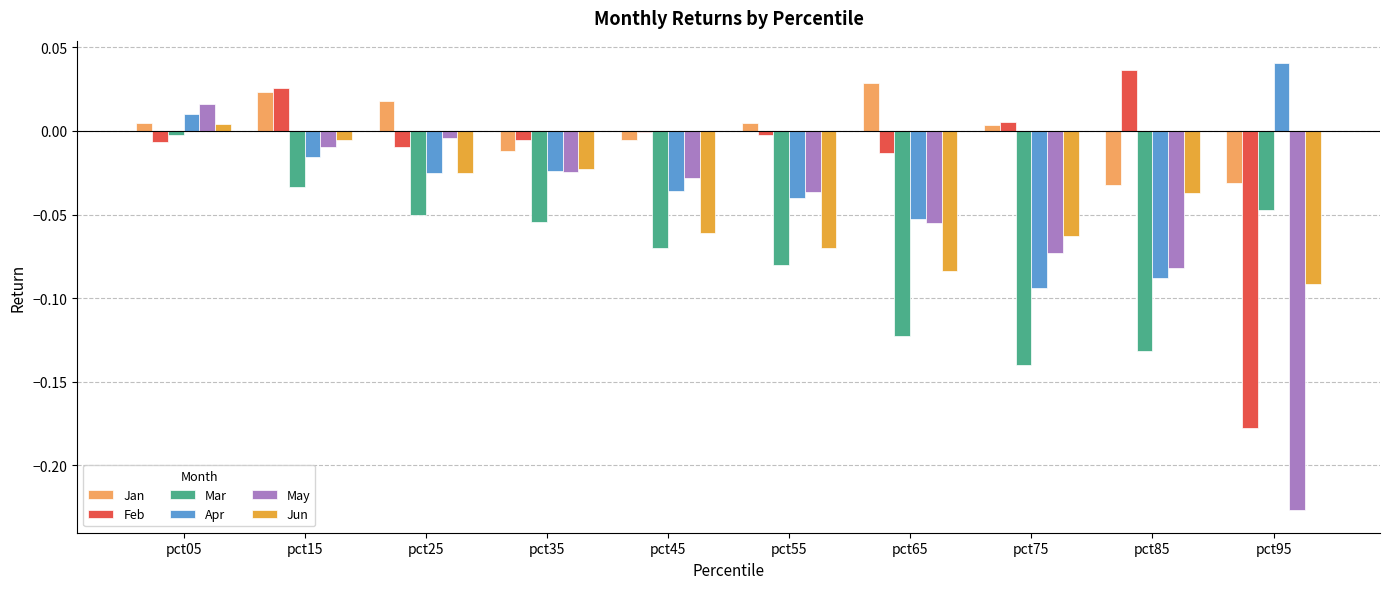

How many categories are shown in the chart?

10